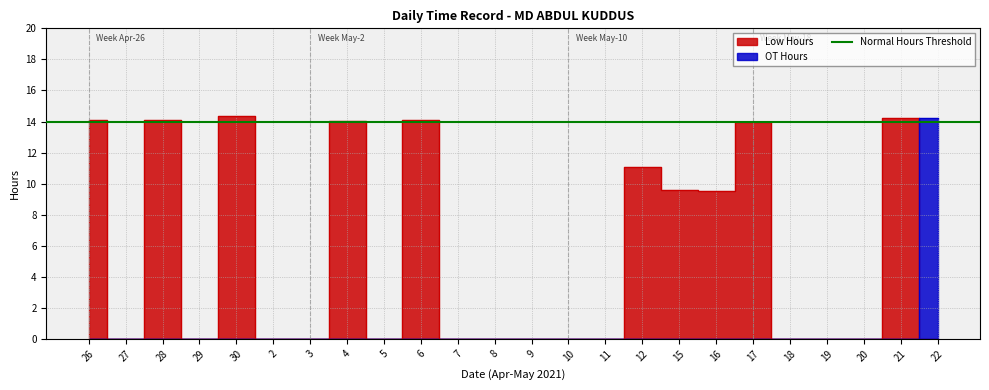

At 22, list the series in order from largest to smallest.

OT Hours, Low Hours